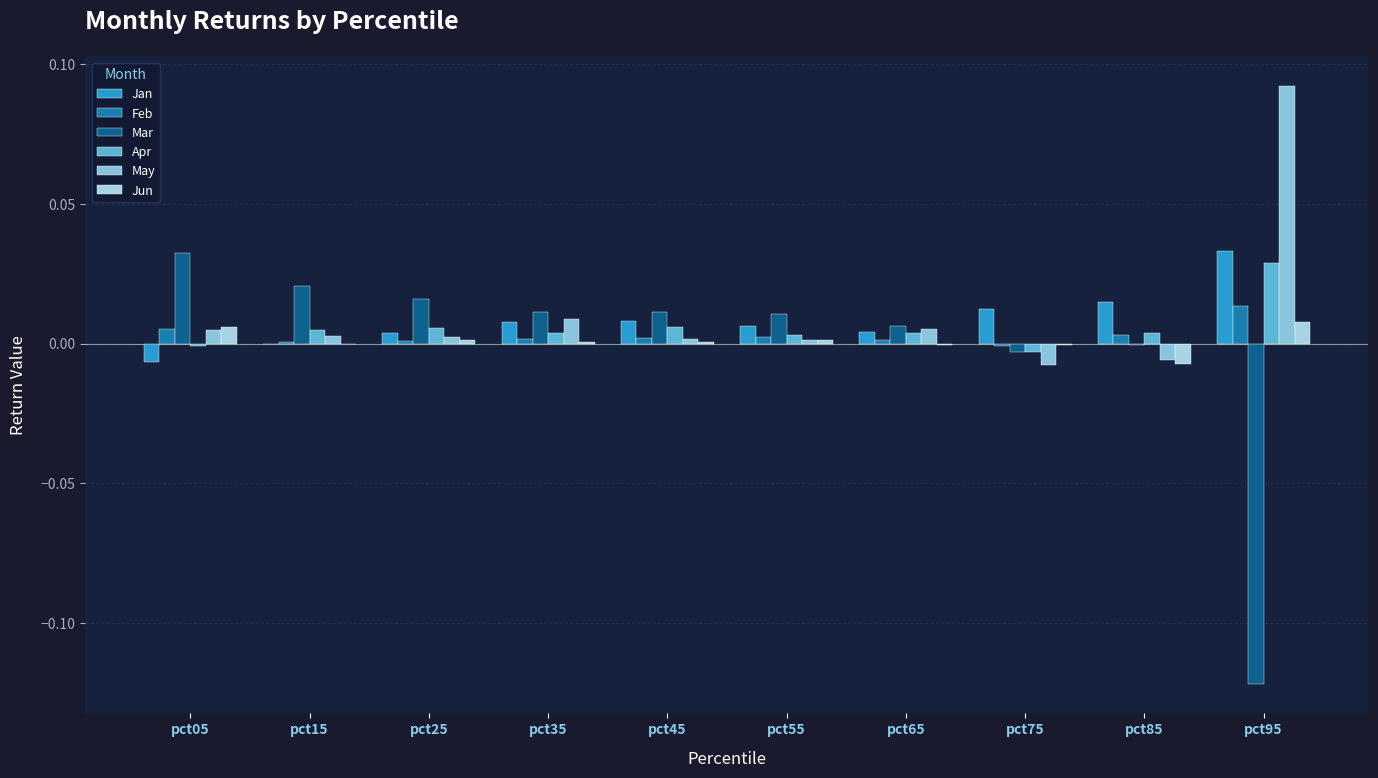

The value of Apr at pct95 is 0.0. True or false?

True